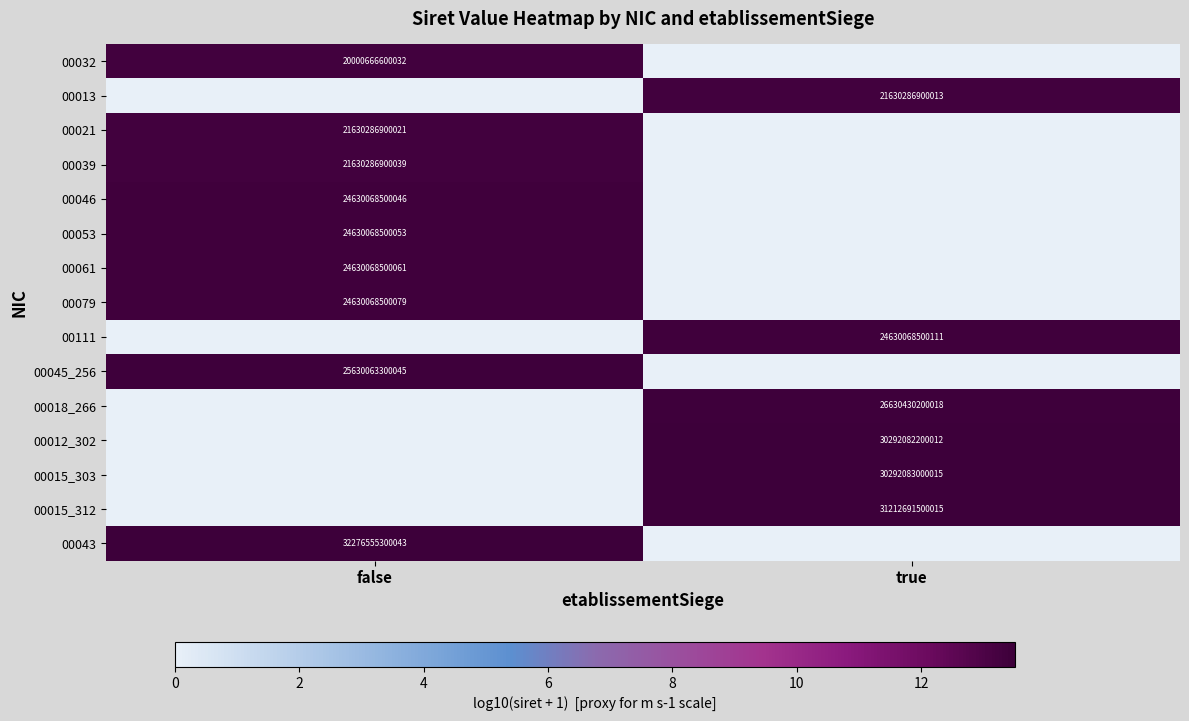

True or false: 00111 has a value of 24630068500111 at true.

True